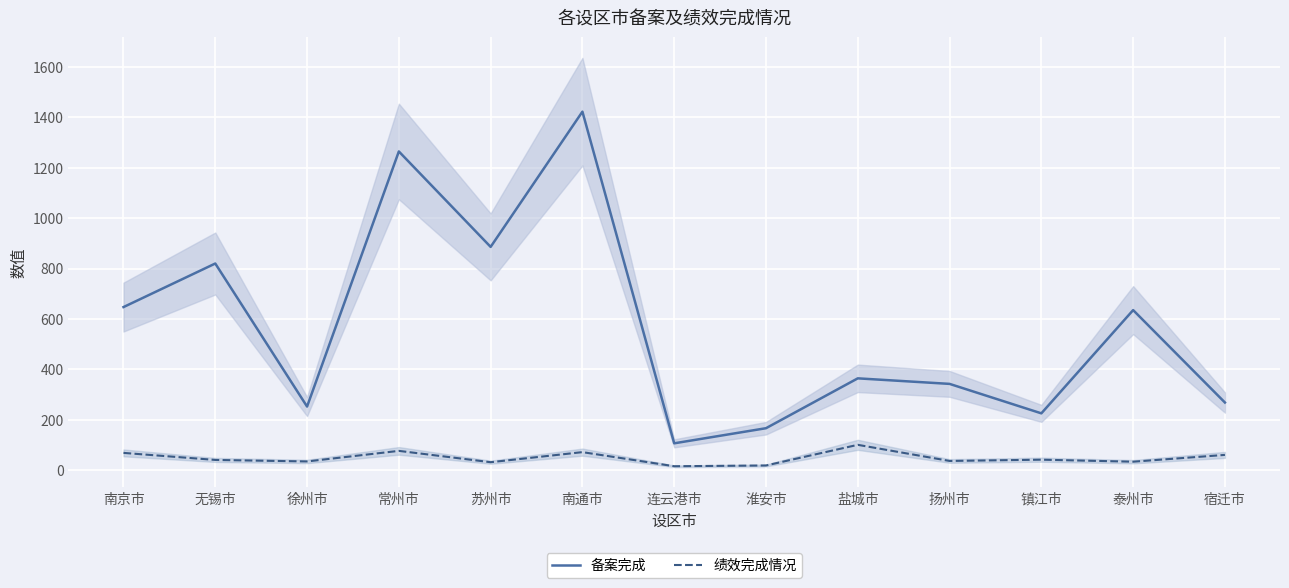

What is the average value of the 绩效完成情况 series?

48